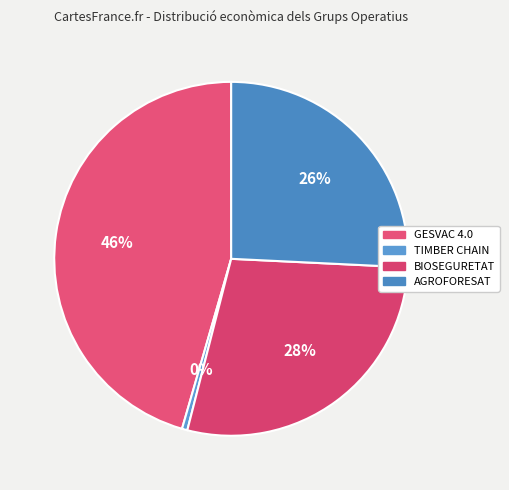

Combined, what portion of the pie is BIOSEGURETAT and AGROFORESAT?

54.0%